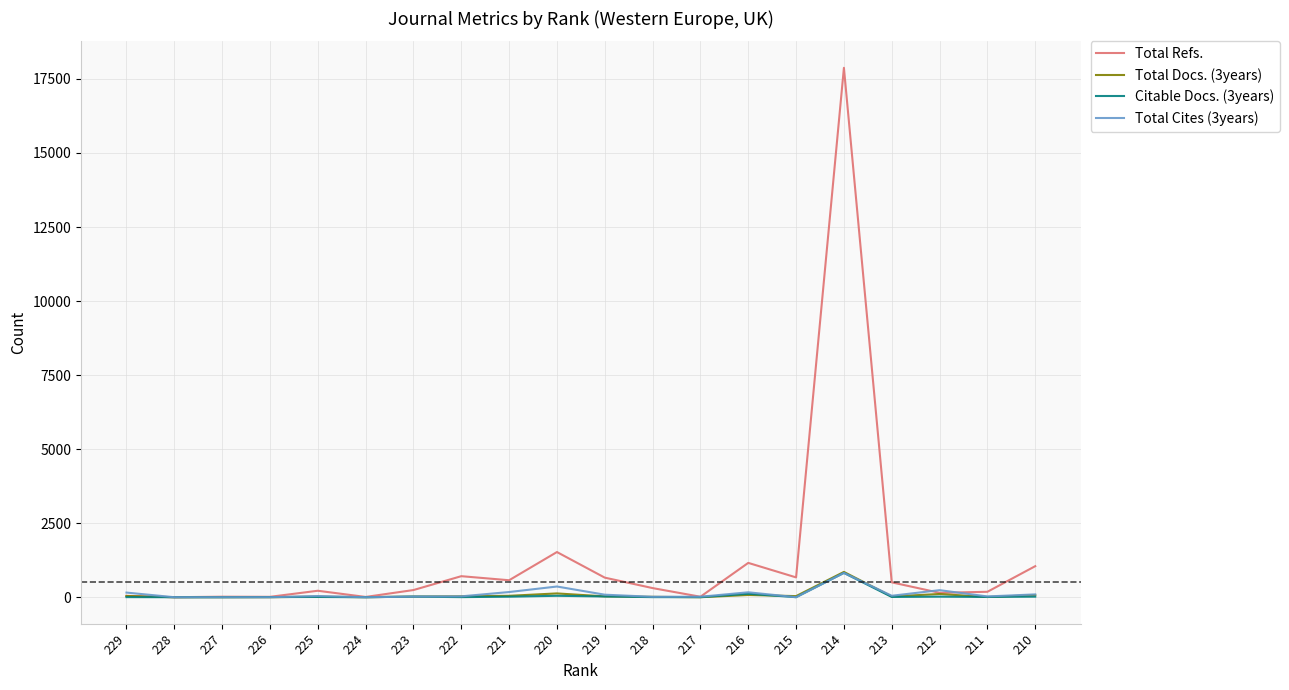

The Total Refs. series shows 571 at 220. True or false?

False